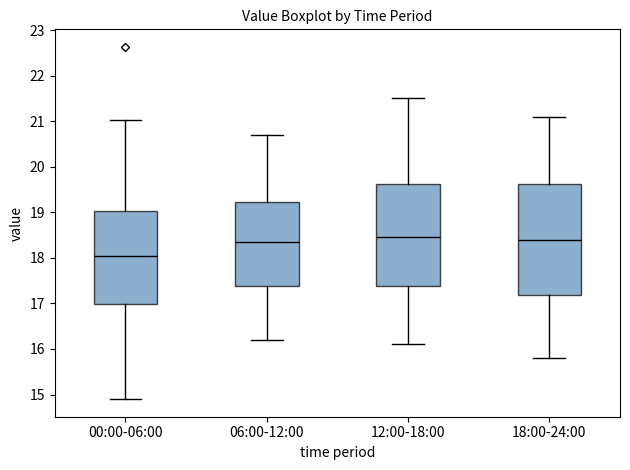

Which box is the tallest, from its lower edge to its upper edge?

18:00-24:00